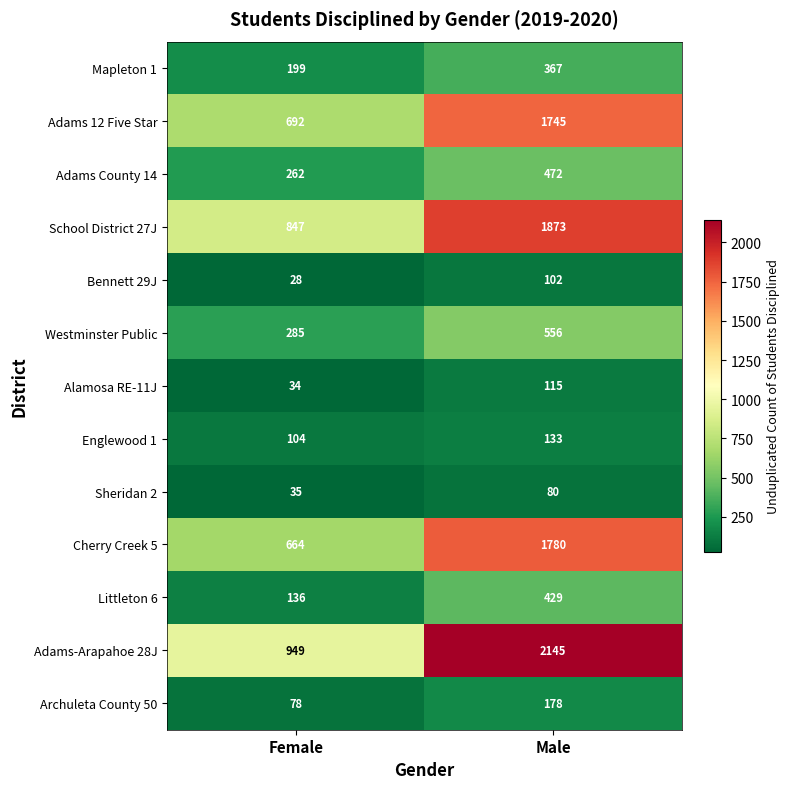

Read the Littleton 6 value at Male.

429